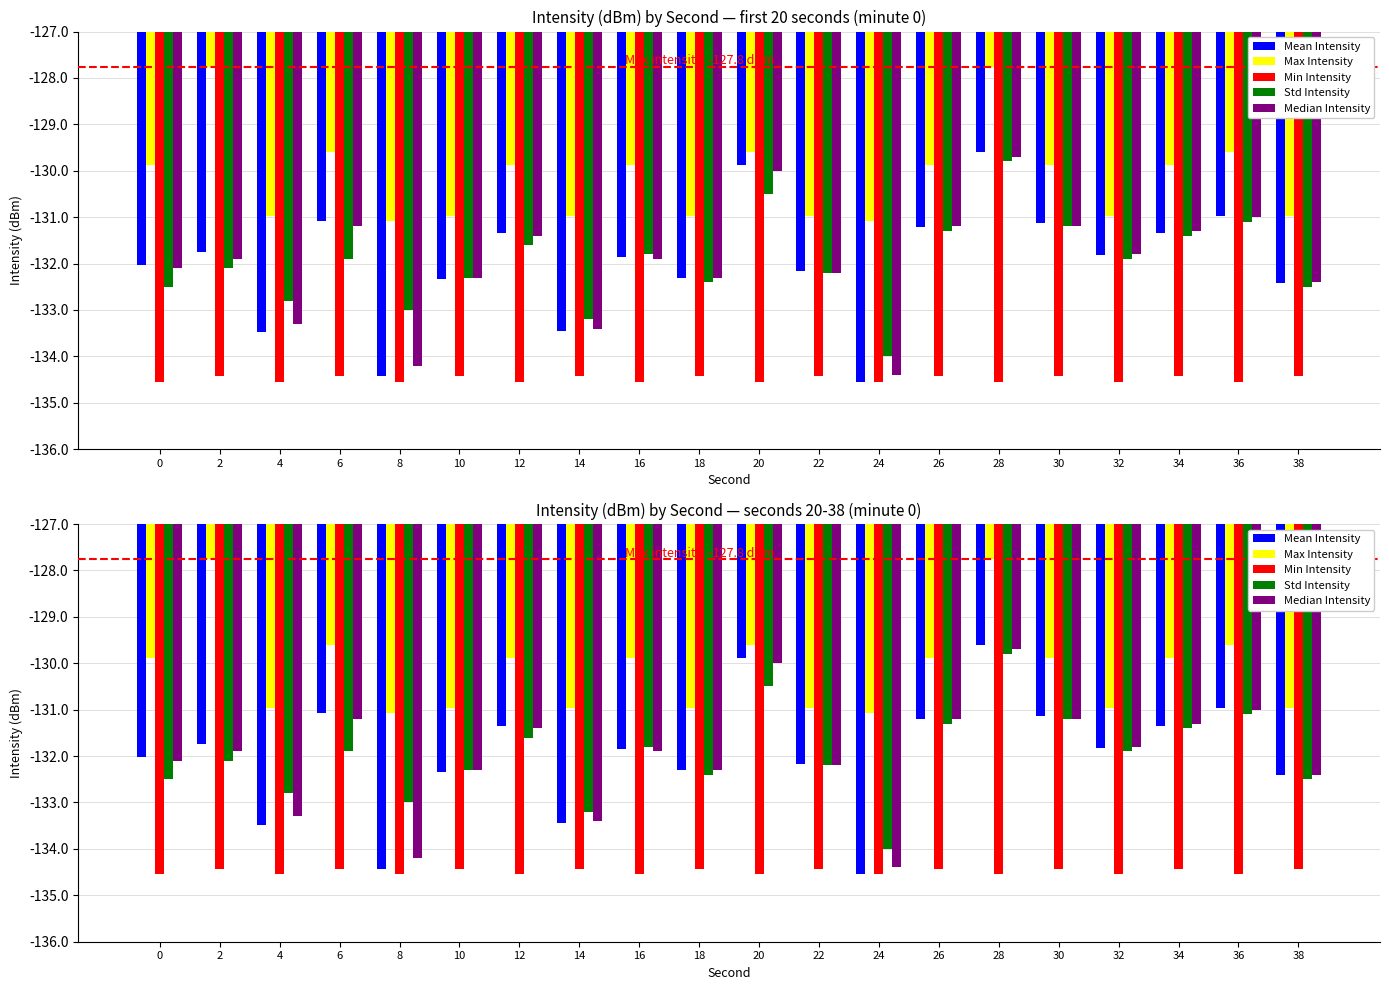

What value does the Max Intensity series have at 14?

-131.0